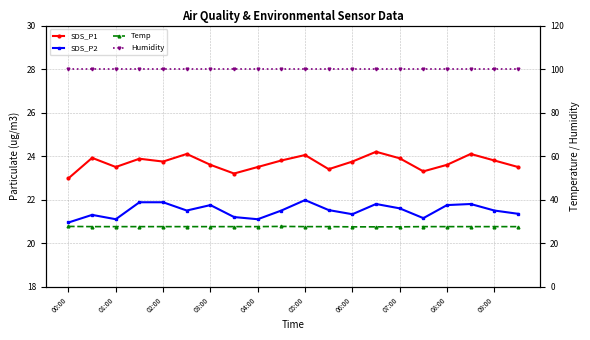

How many lines are shown in the chart?

4